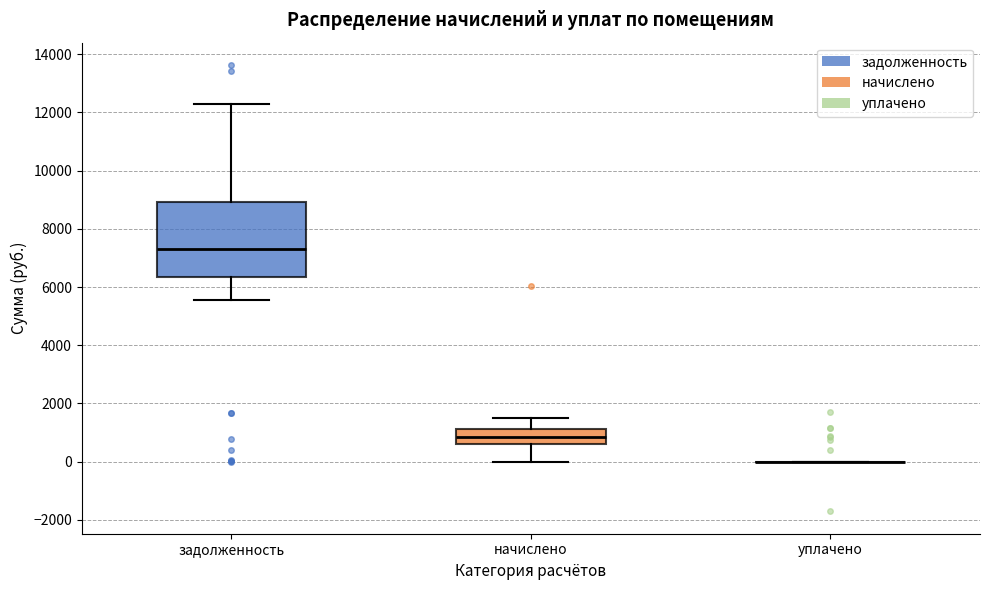

Reading left to right, transcribe this box plot: for each box, give where its median line is, the range the box spans, and where its two whiskers end, as read against the y-axis. The values are not printed on the chart, so give them approximately, as read against the axis.

задолженность: median 7200, box 6400 to 9000, whiskers 5600 to 12200
начислено: median 800, box 600 to 1200, whiskers 0 to 1400
уплачено: box collapsed to a line at 0, whiskers 0 to 0